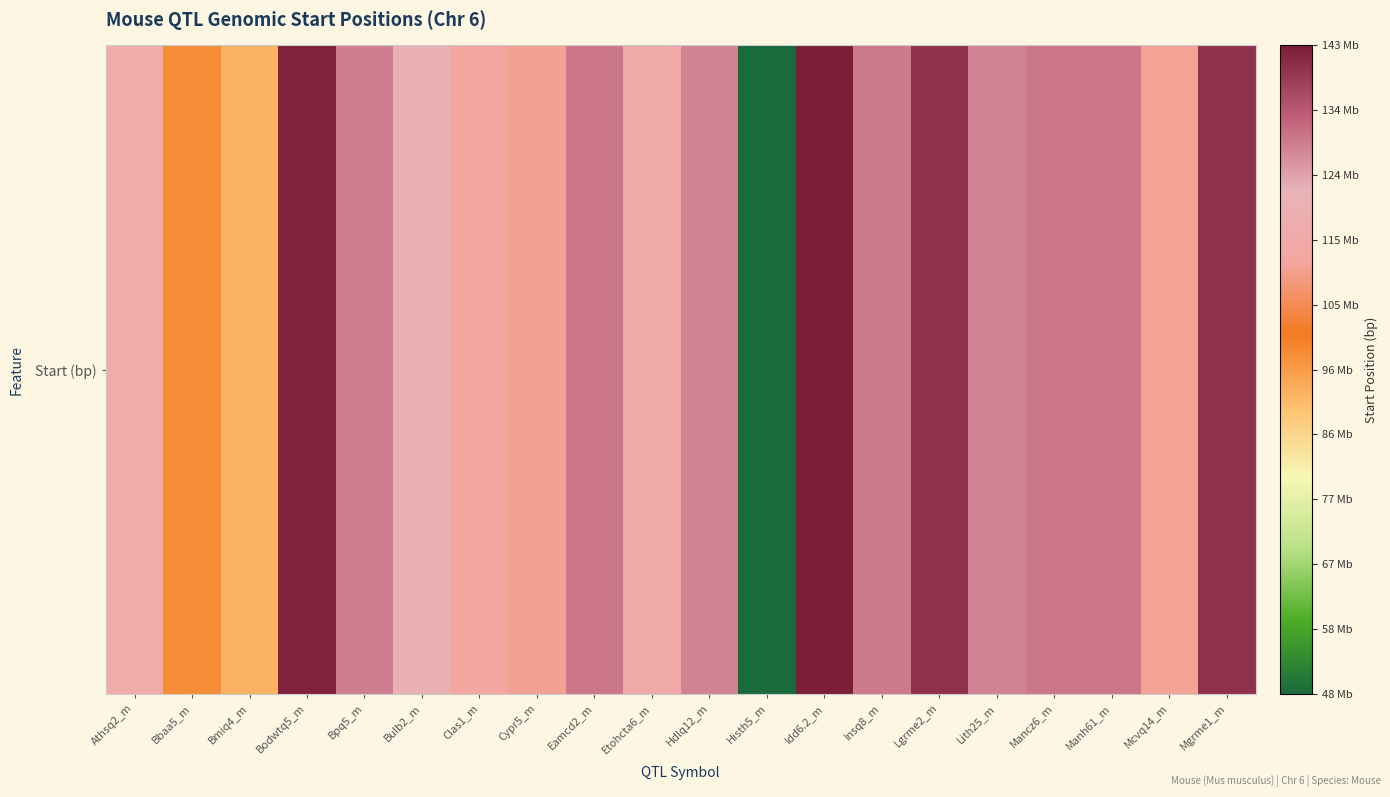

List the labels in order of value, smallest first.

Histh5_m, Bmiq4_m, Bbaa5_m, Cypr5_m, Mcvq14_m, Clas1_m, Etohcta6_m, Athsq2_m, Bulb2_m, Hdlq12_m, Lith25_m, Bpq5_m, Insq8_m, Eamcd2_m, Mancz6_m, Manh61_m, Lgrme2_m, Mgrme1_m, Bodwtq5_m, Idd6.2_m